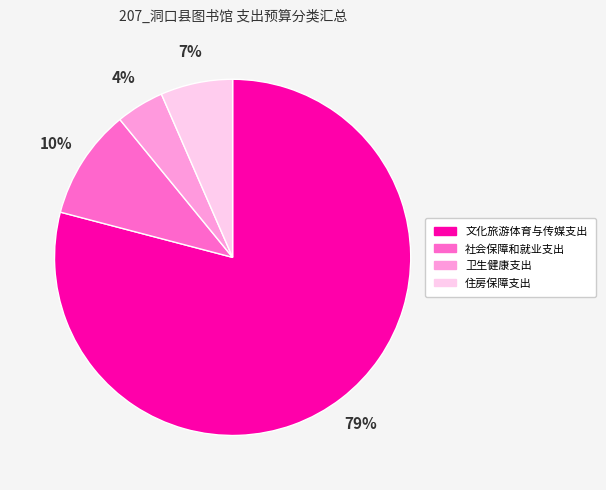

How many slices are in this pie chart?

4